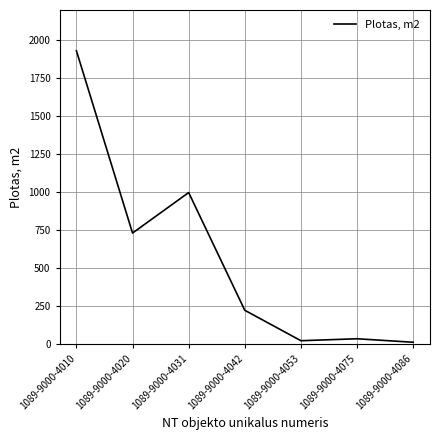

At which label does the data first exceed 222?

1089-9000-4010